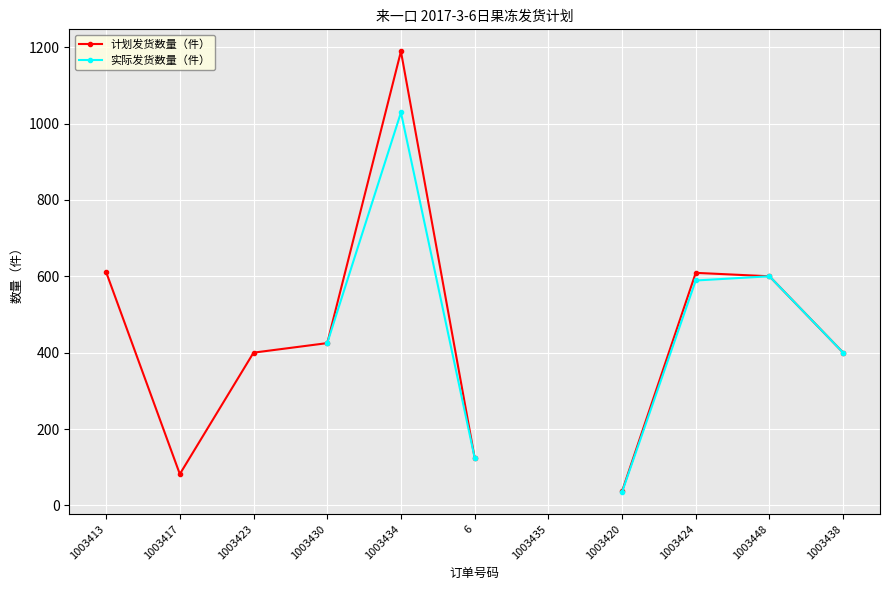

True or false: 计划发货数量（件） has a value of 611.0 at 1003413.

True